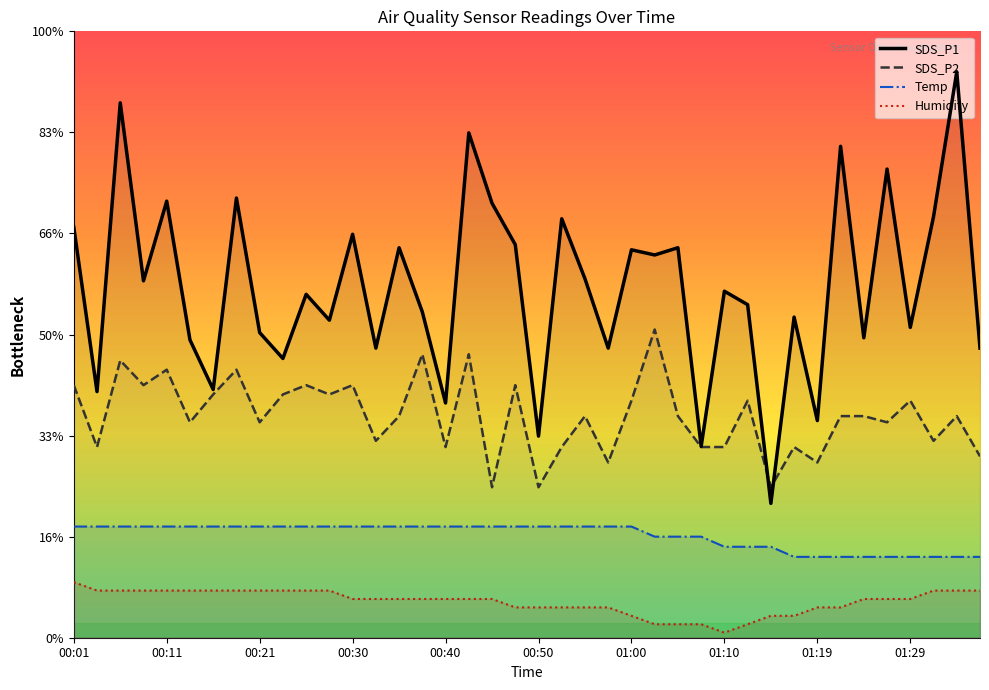

Which category has the highest value in the SDS_P1 series?

38